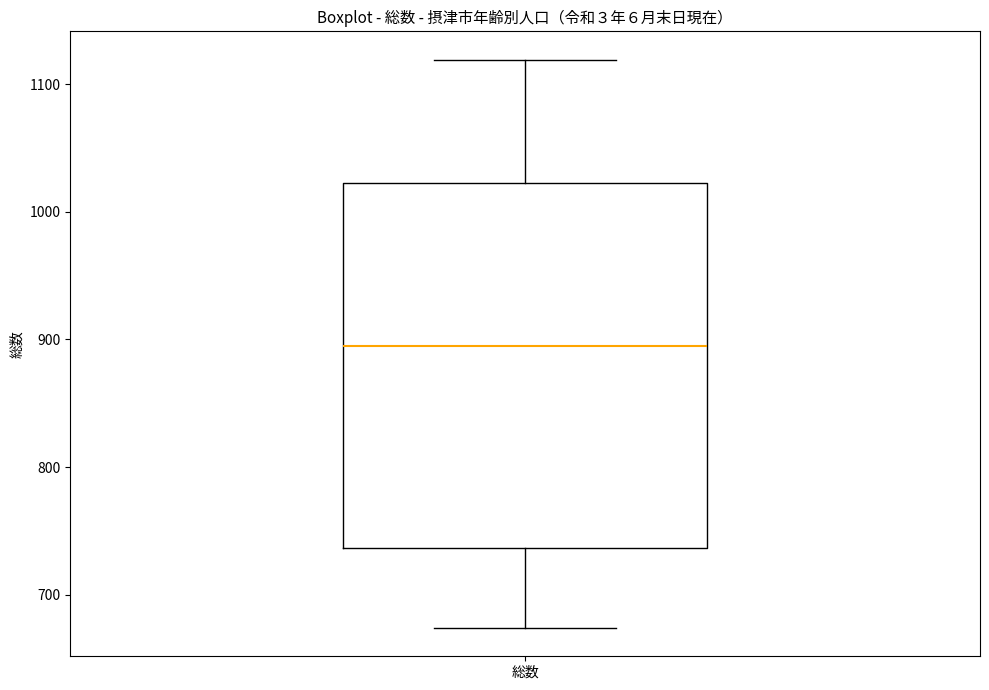

Read this box plot against the y-axis: the position of the median line, the range covered by the box, and the ends of both whiskers. The values are not printed on the chart, so give them approximately, as read against the axis.

median 900, box 740 to 1020, whiskers 670 to 1120